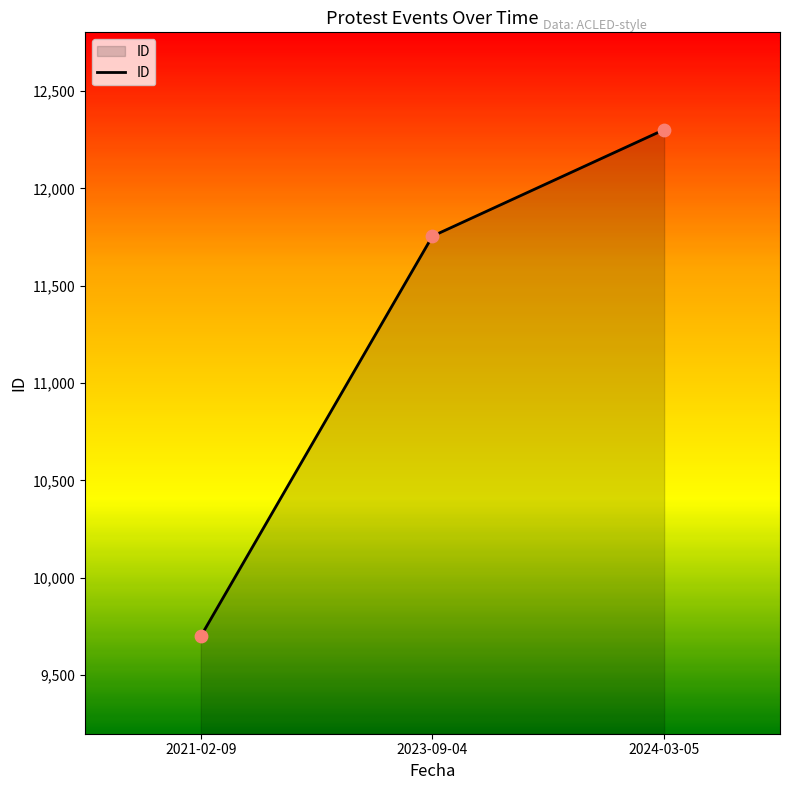

Between 2024-03-05 and 2021-02-09, which is larger?

2024-03-05